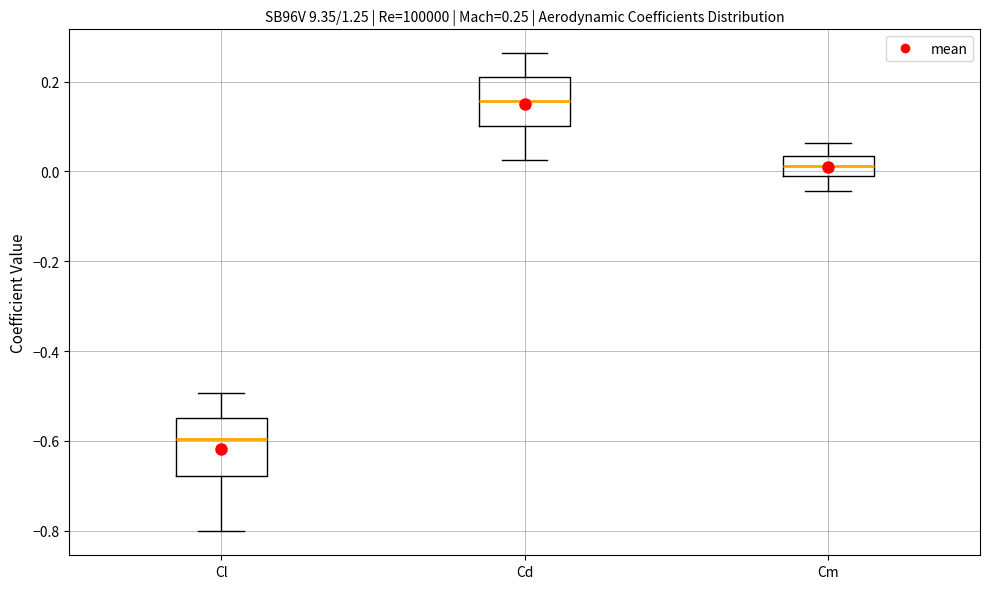

Which box has the lowest median line?

Cl